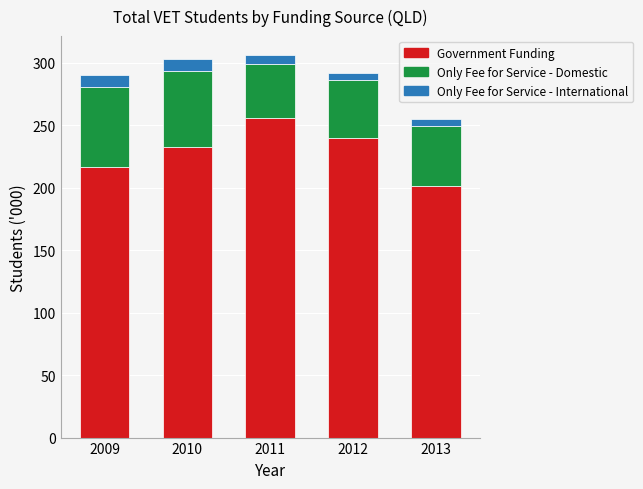

What is the total value across all series at 2010?

303.0